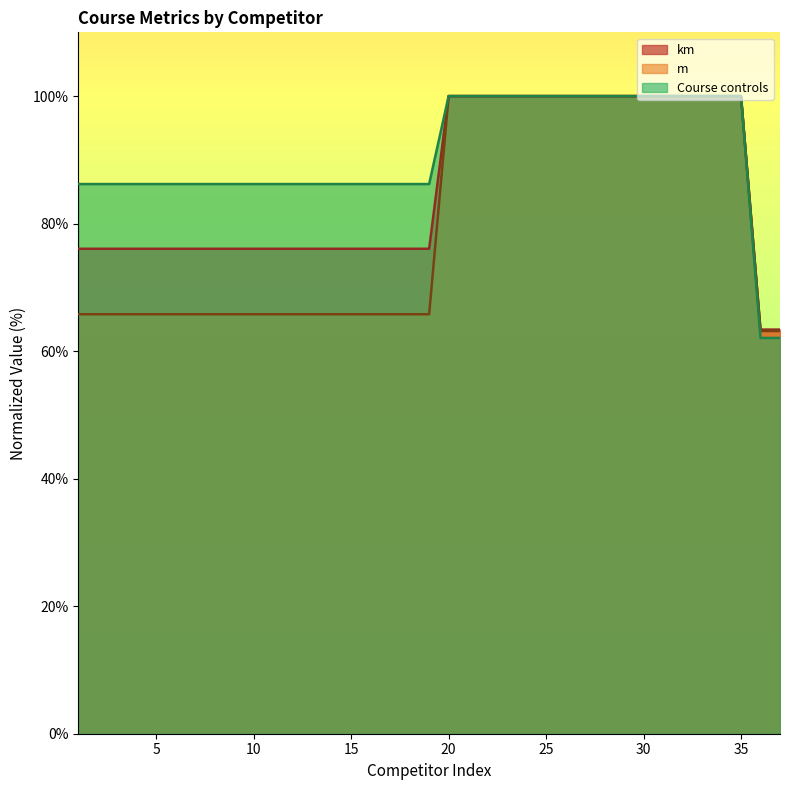

Does the chart display data point markers on the line(s)?

No